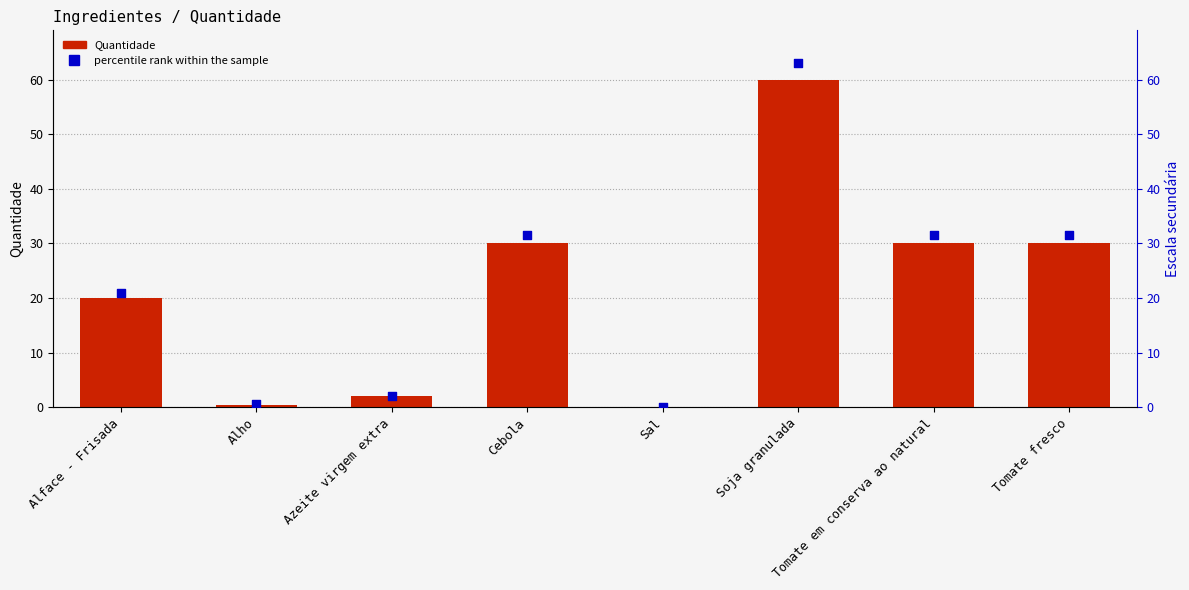

Which series reaches the maximum Y coordinate?

percentile rank within the sample